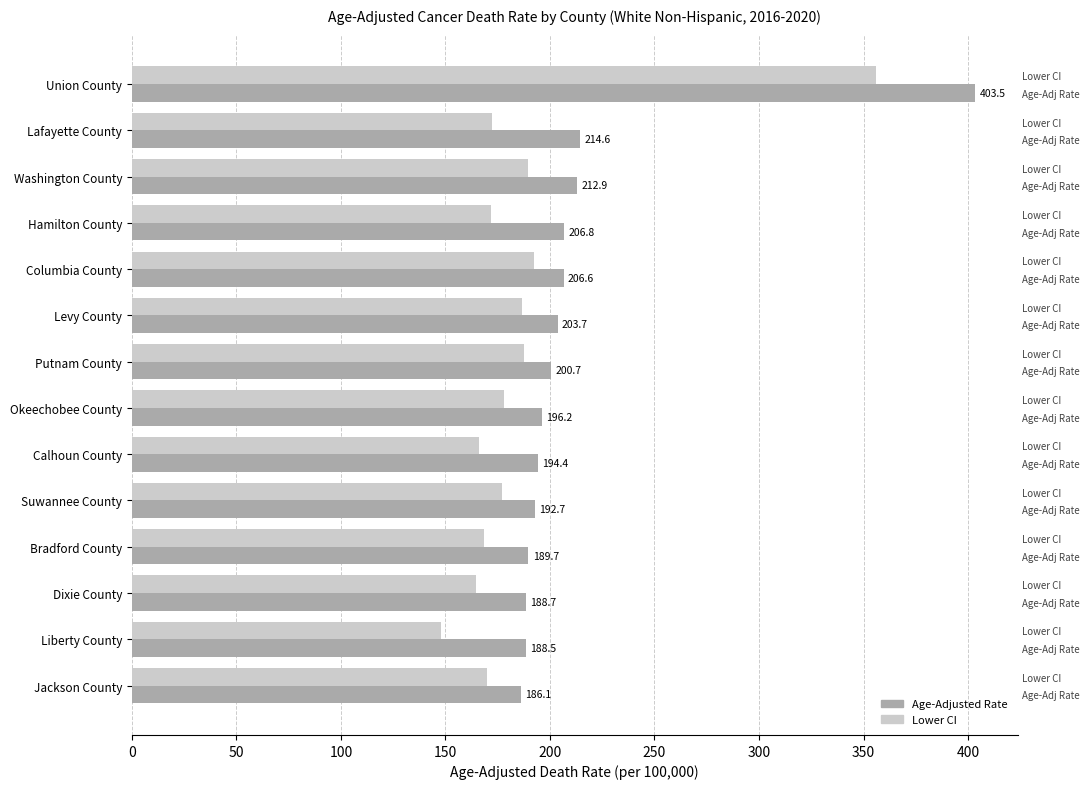

The value of Lower CI at Suwannee County is 314.7. True or false?

False